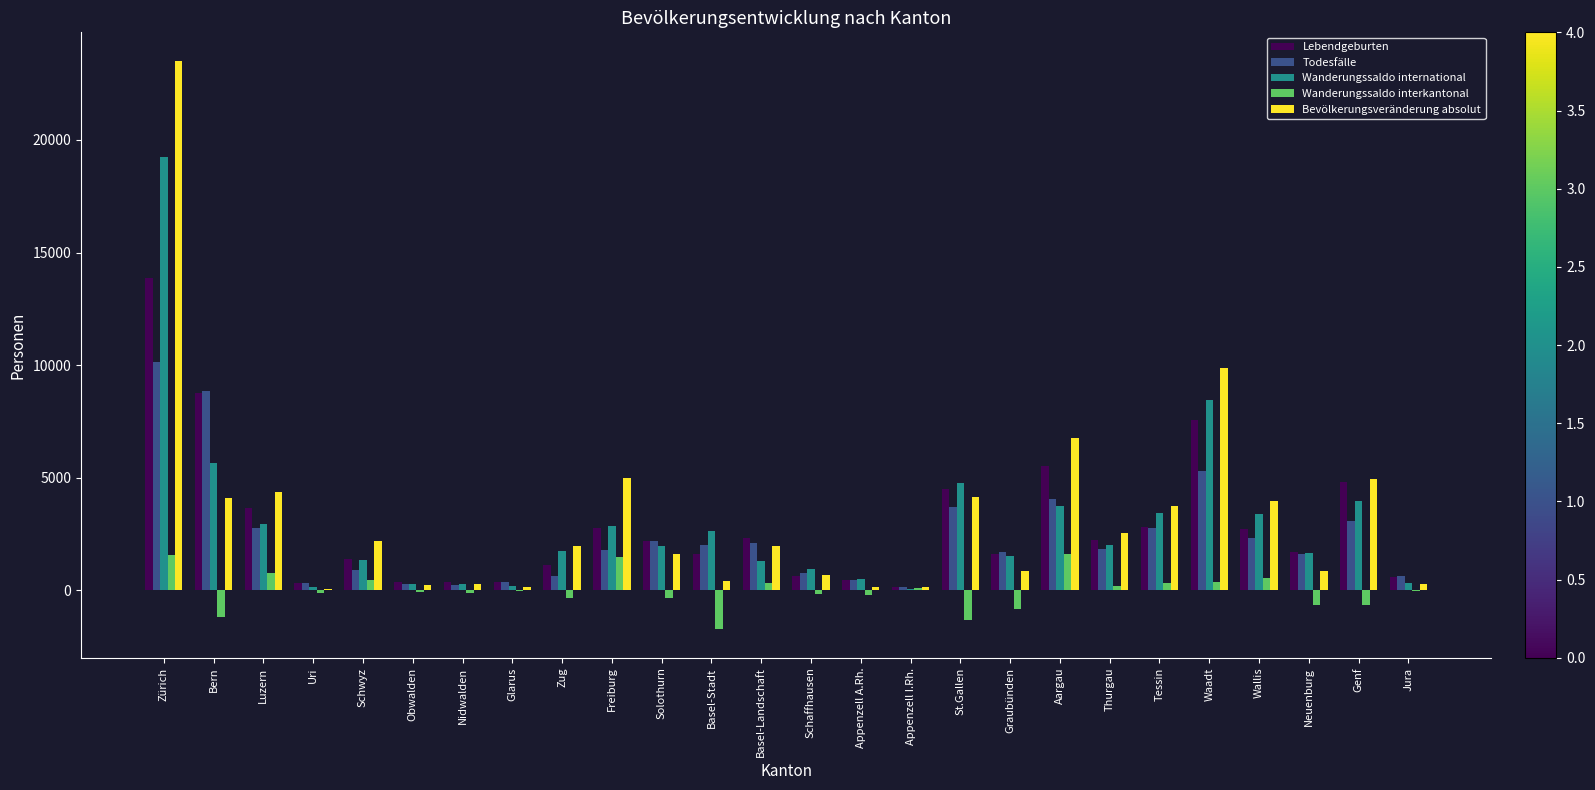

Which label corresponds to the largest value in the chart?

Zürich